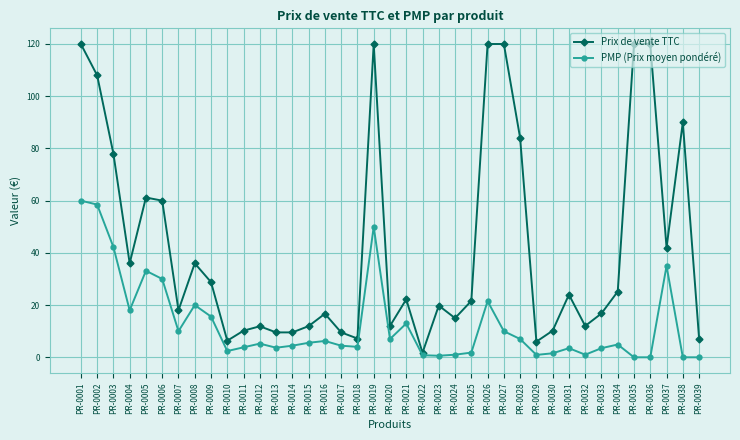

What is the difference between the second highest and second lowest values in the Prix de vente TTC series?

114.0